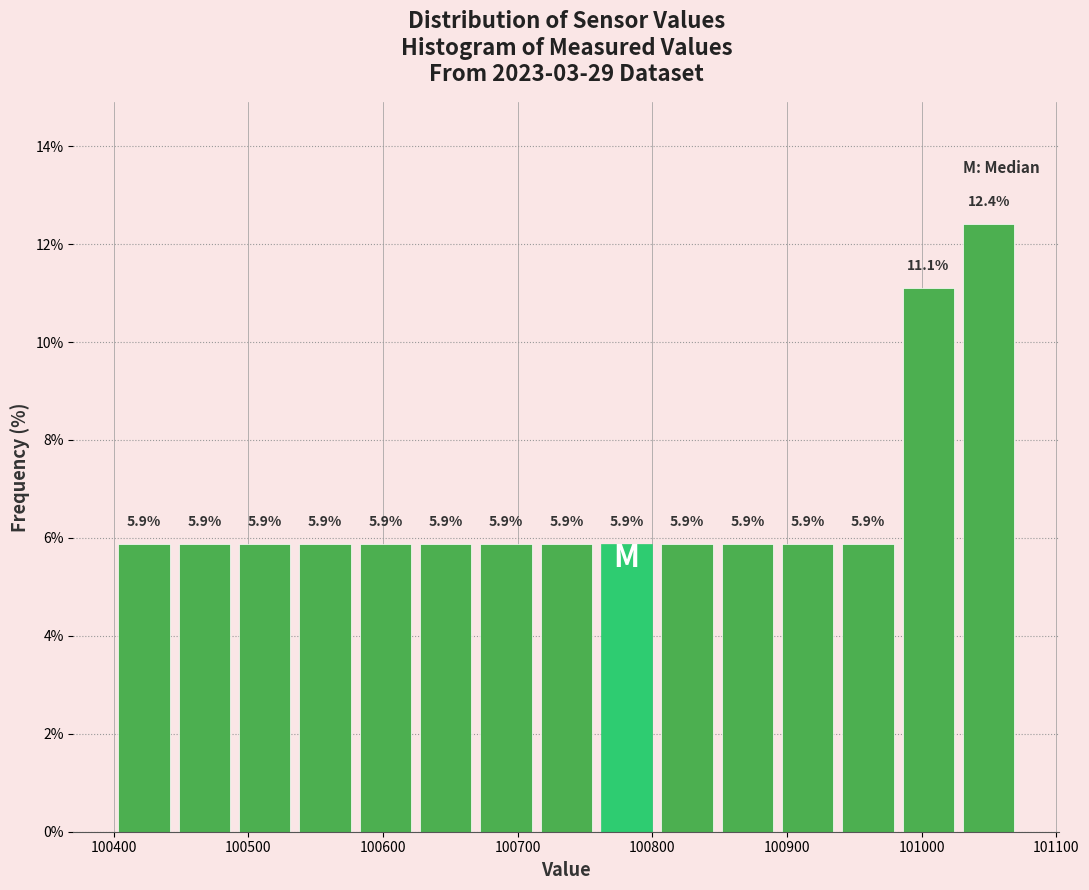

Which range on the x-axis has the tallest bar?

101030 to 101070